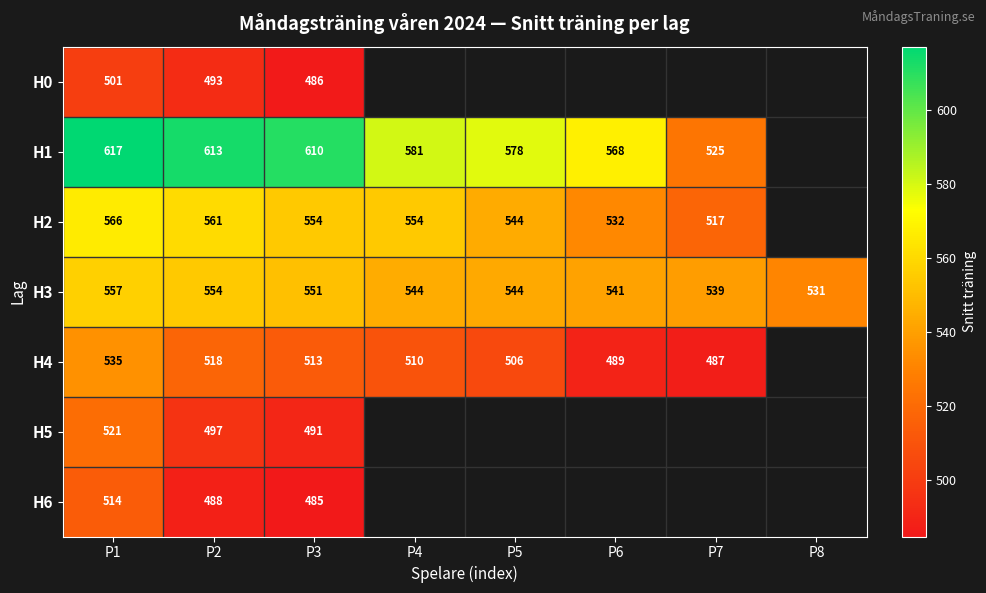

Is the value of H2 at P2 greater than the value of H3 at P4?

Yes